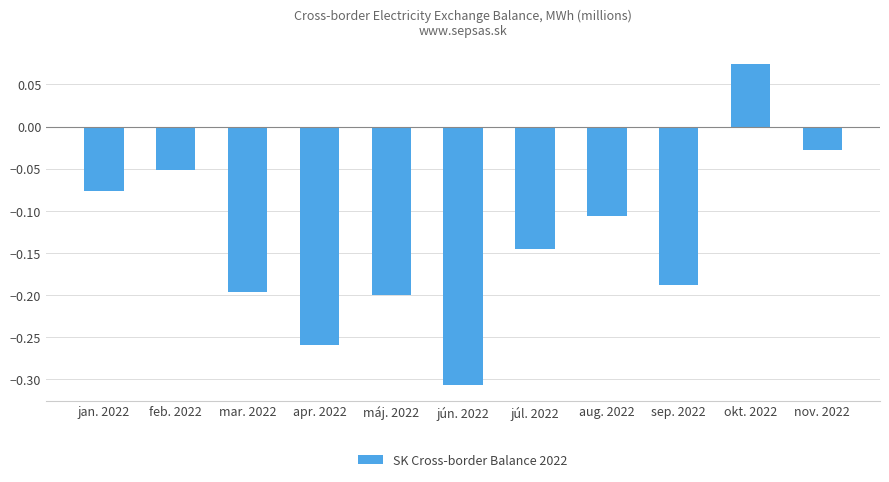

What is the sum of all values?

-1.5